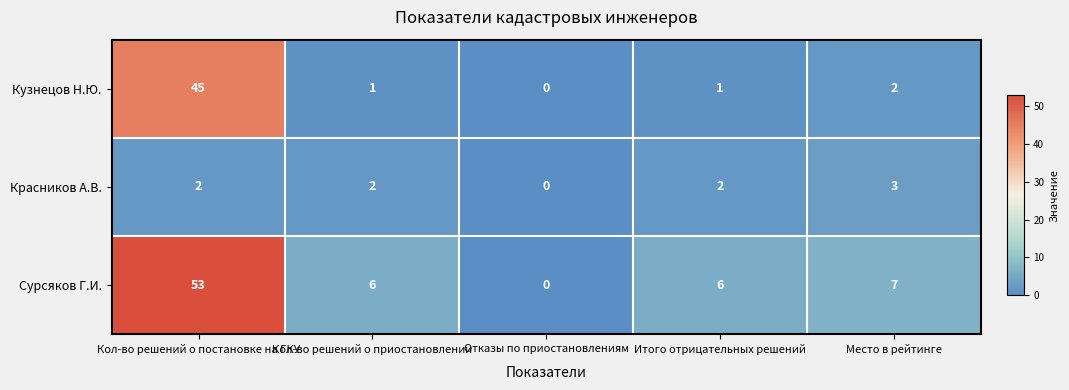

Reading left to right, what are all the values shown in this chart?

Кузнецов Н.Ю.: Кол-во решений о постановке на ГКУ=45	Кол-во решений о приостановлении=1	Отказы по приостановлениям=0	Итого отрицательных решений=1	Место в рейтинге=2
Красников А.В.: Кол-во решений о постановке на ГКУ=2	Кол-во решений о приостановлении=2	Отказы по приостановлениям=0	Итого отрицательных решений=2	Место в рейтинге=3
Сурсяков Г.И.: Кол-во решений о постановке на ГКУ=53	Кол-во решений о приостановлении=6	Отказы по приостановлениям=0	Итого отрицательных решений=6	Место в рейтинге=7